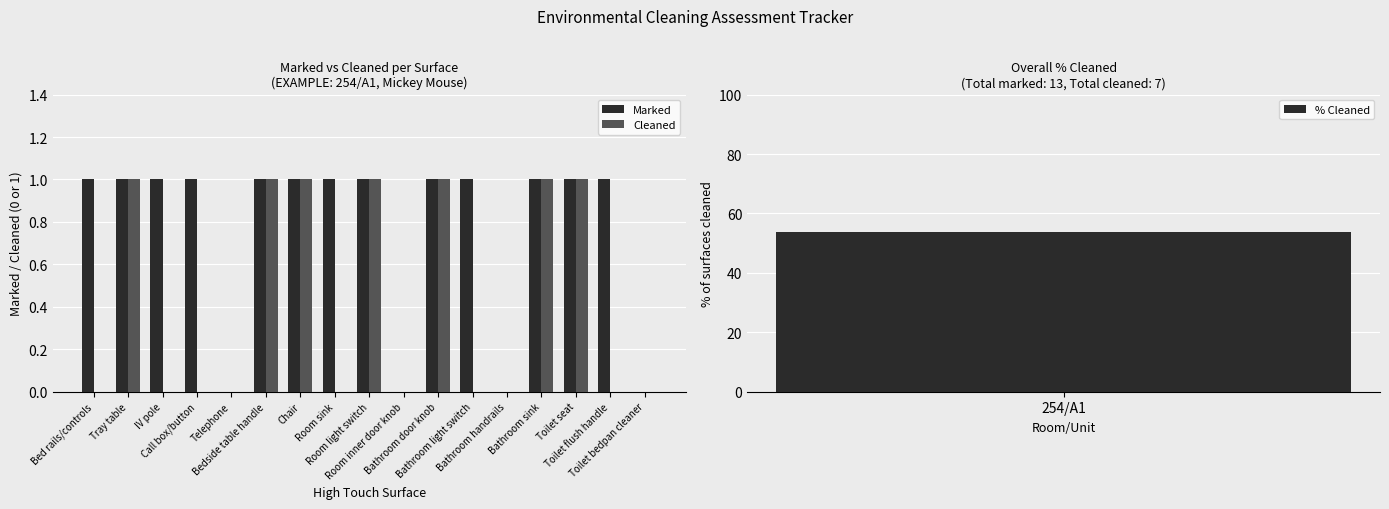

At which category is the sum across all series the highest?

Tray table